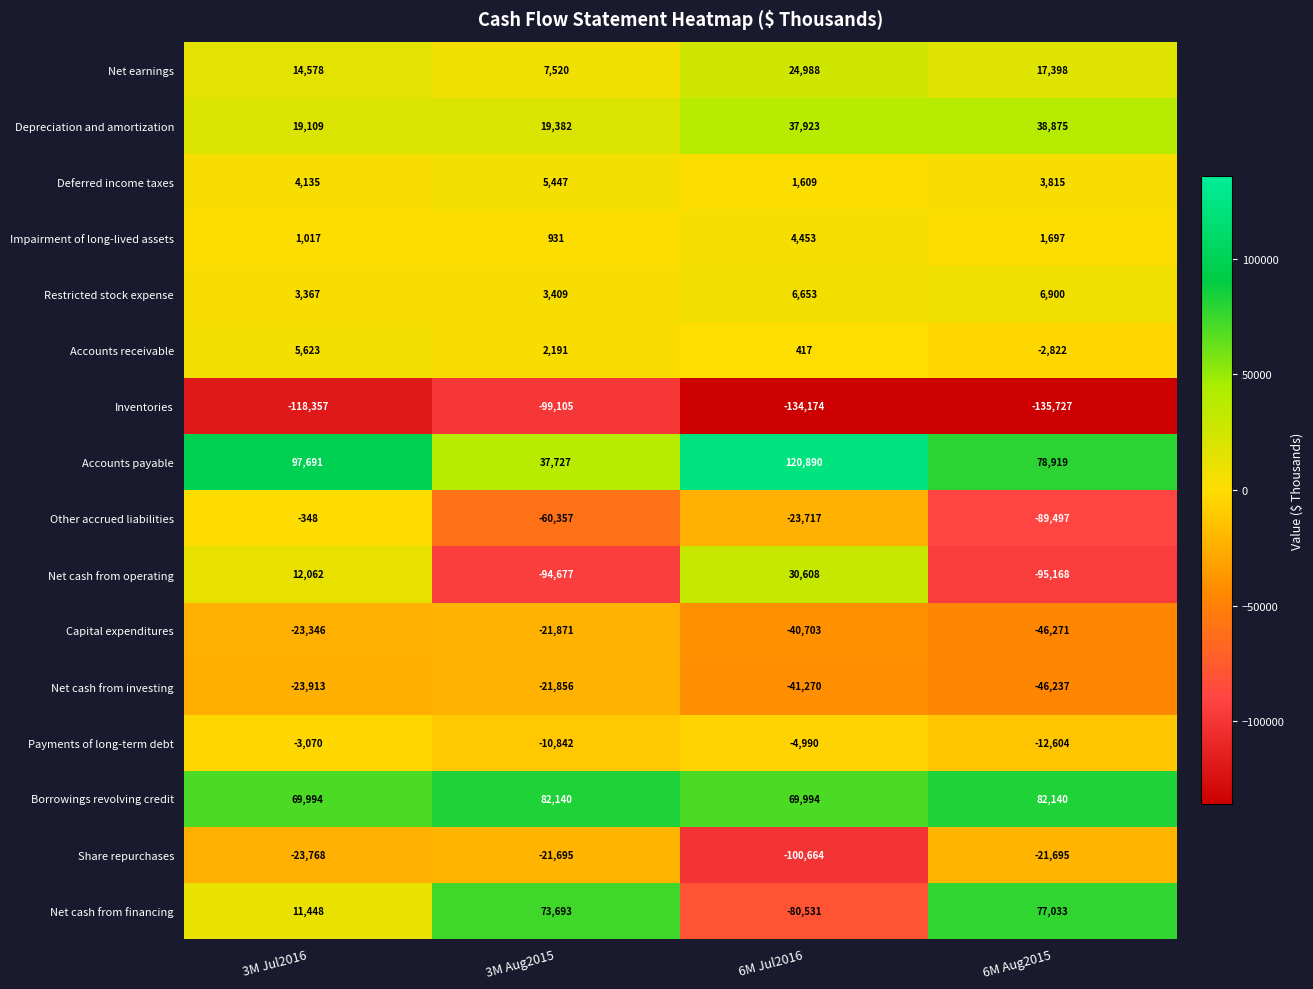

At which category is the sum across all series the highest?

3M Jul2016